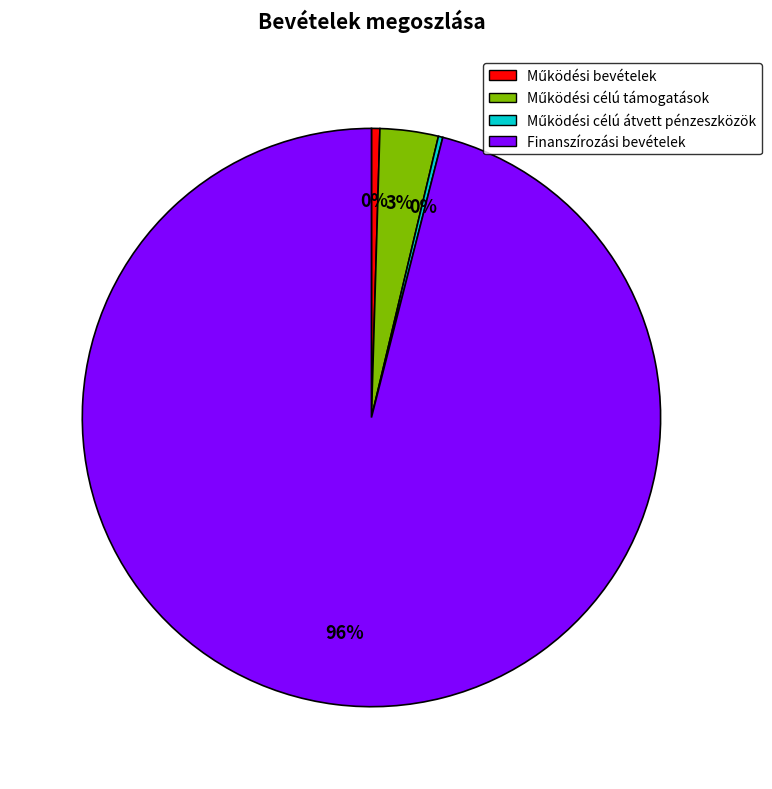

Does Finanszírozási bevételek represent more than half of the total?

Yes